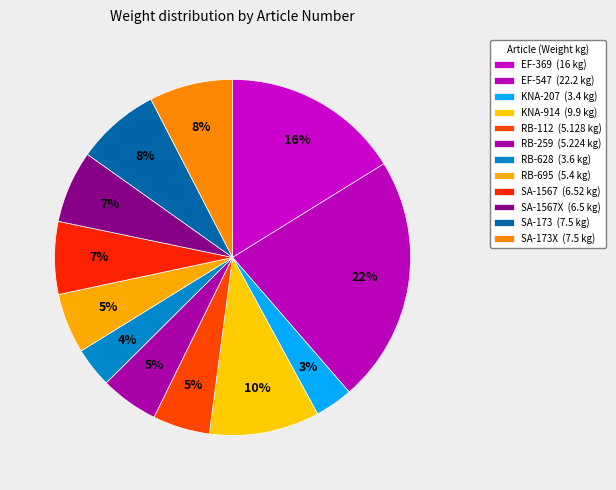

To the nearest percent, what is the difference between the largest and smallest slice percentages?

19%